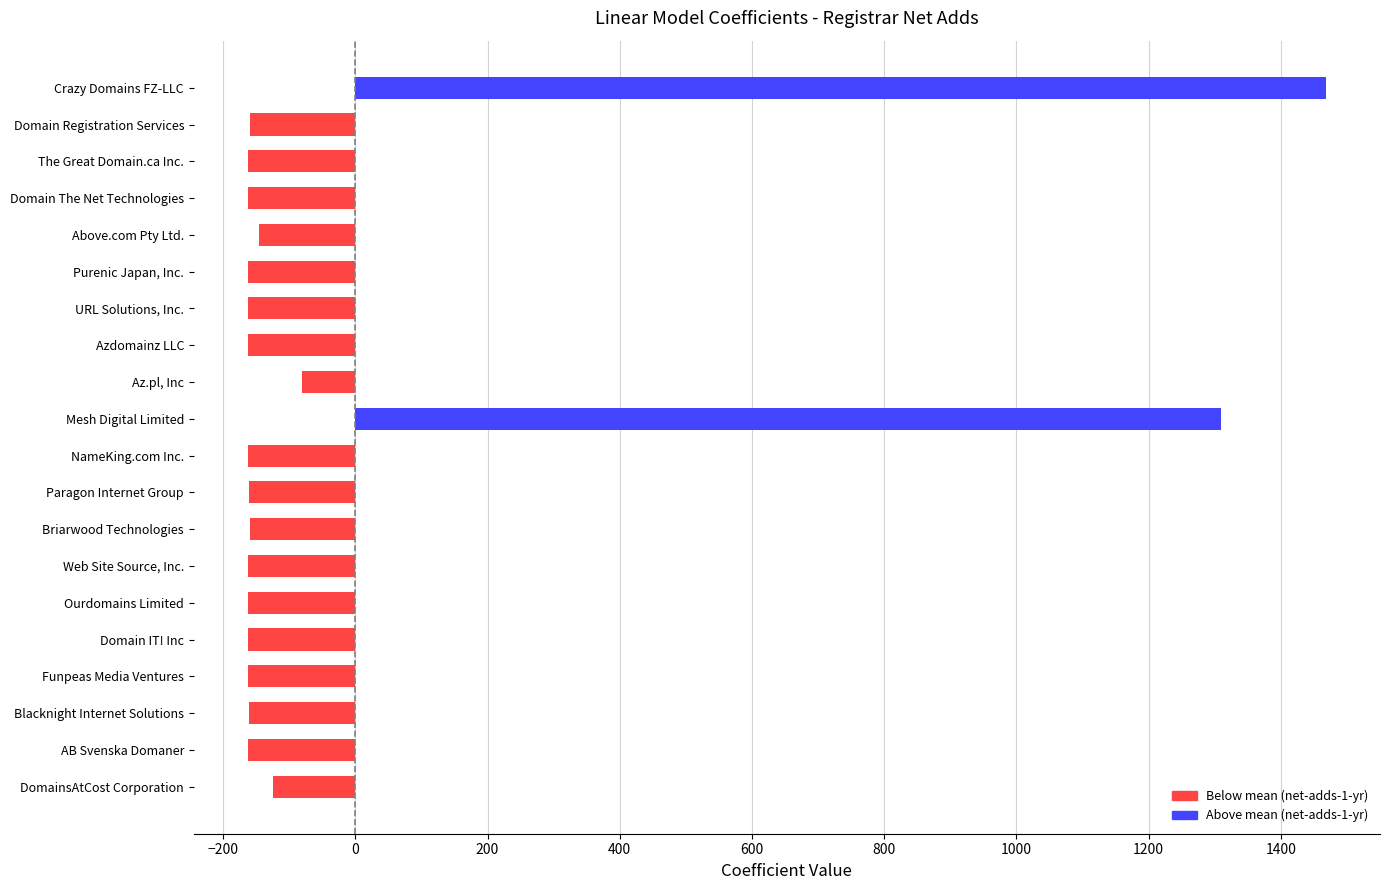

Are the bars horizontal?

Yes